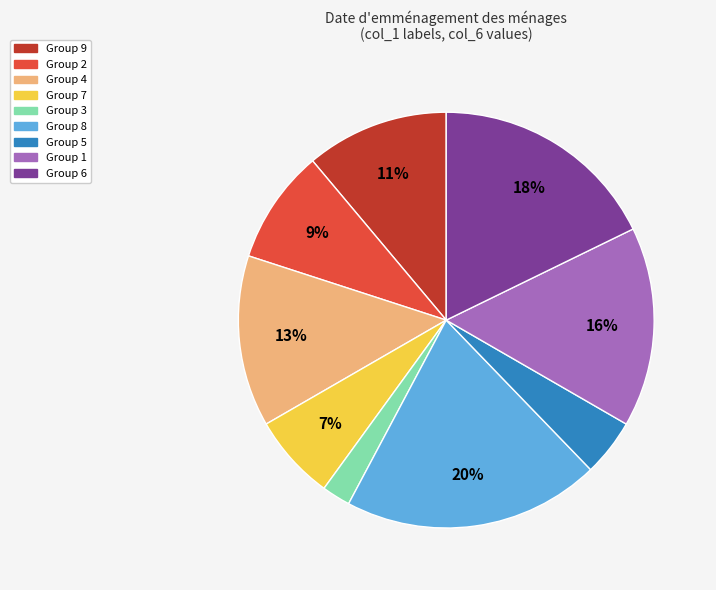

To the nearest percent, what is the average slice percentage?

11%